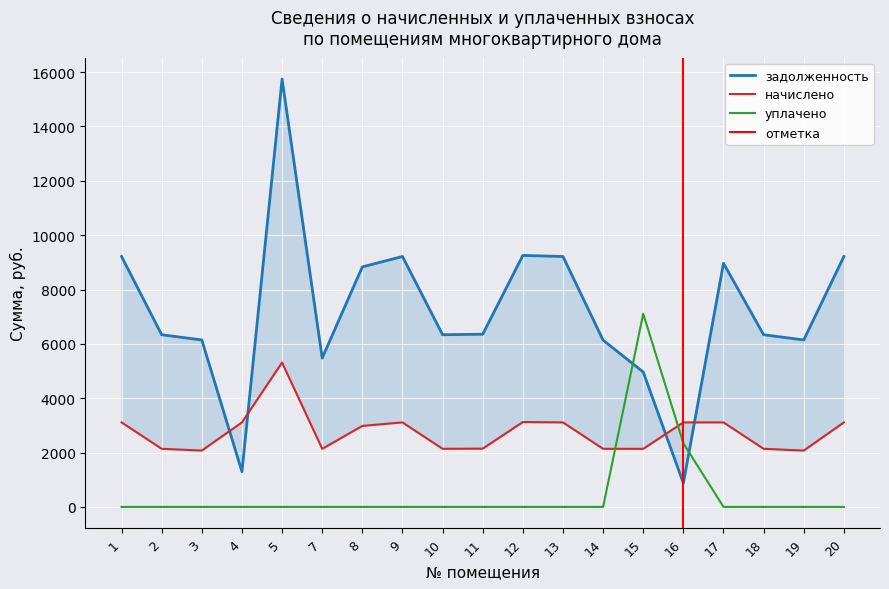

Is this an area chart (filled region under the line)?

No